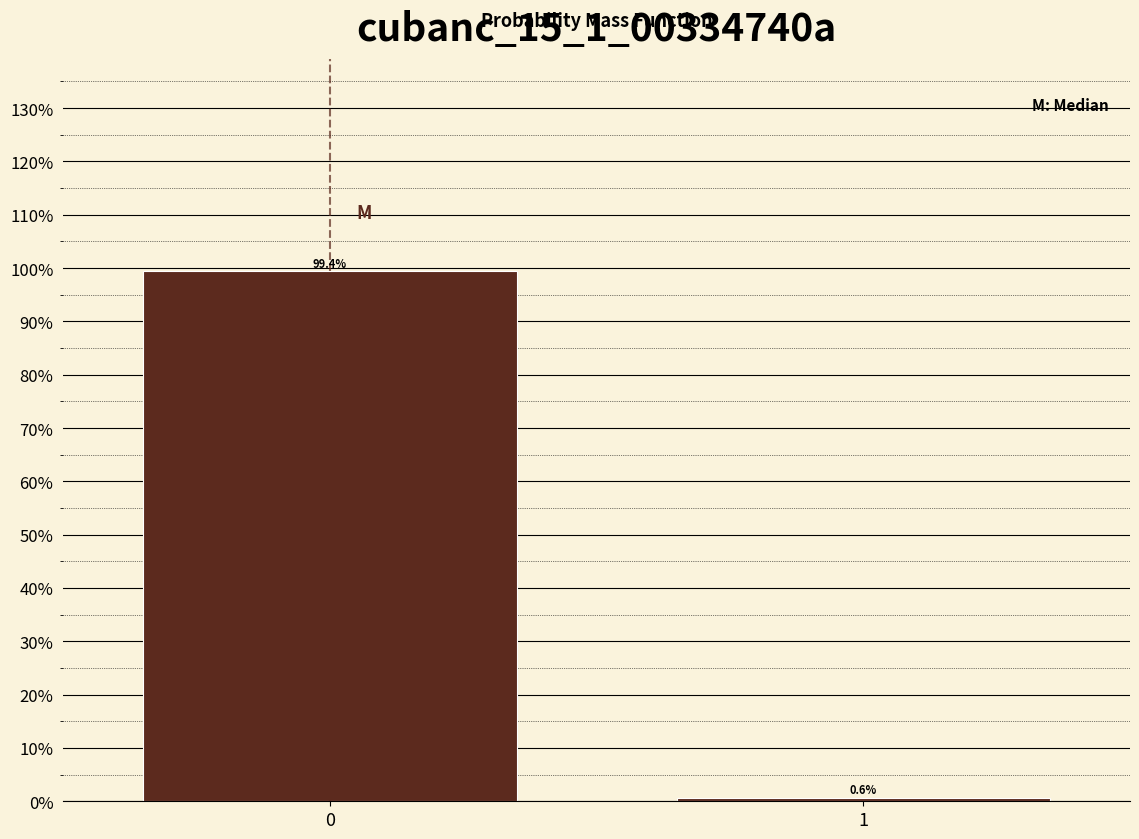

Reading right to left, transcribe all the data shown in this chart.

1=0.6	0=99.4